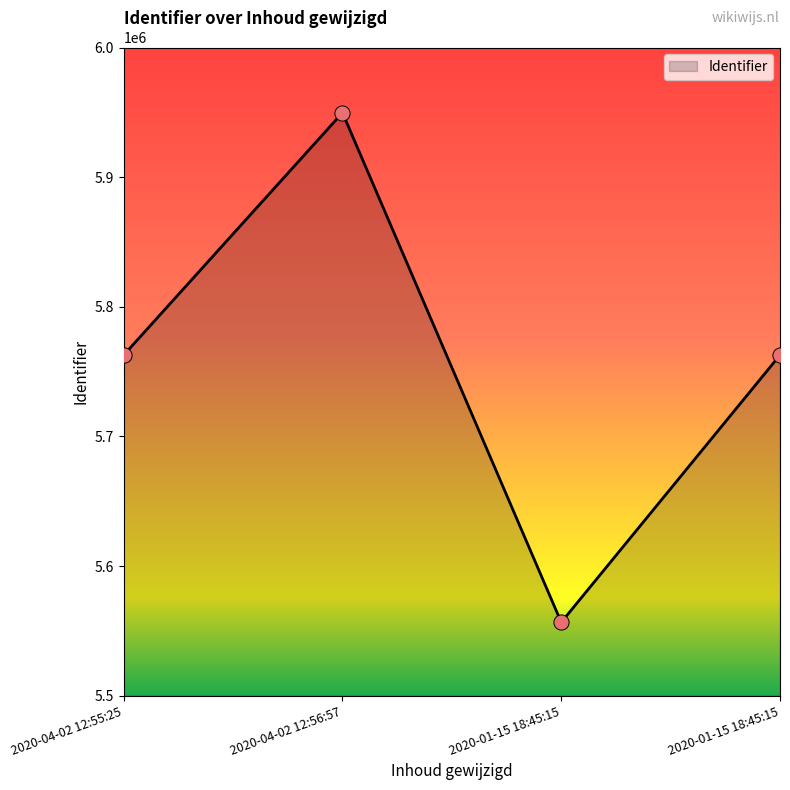

How many distinct data groups are displayed?

1